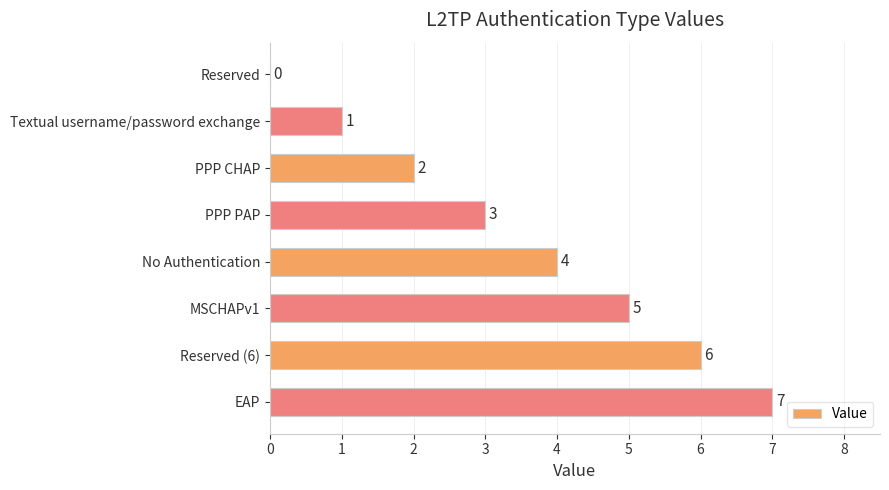

What is the sum of all values?

28